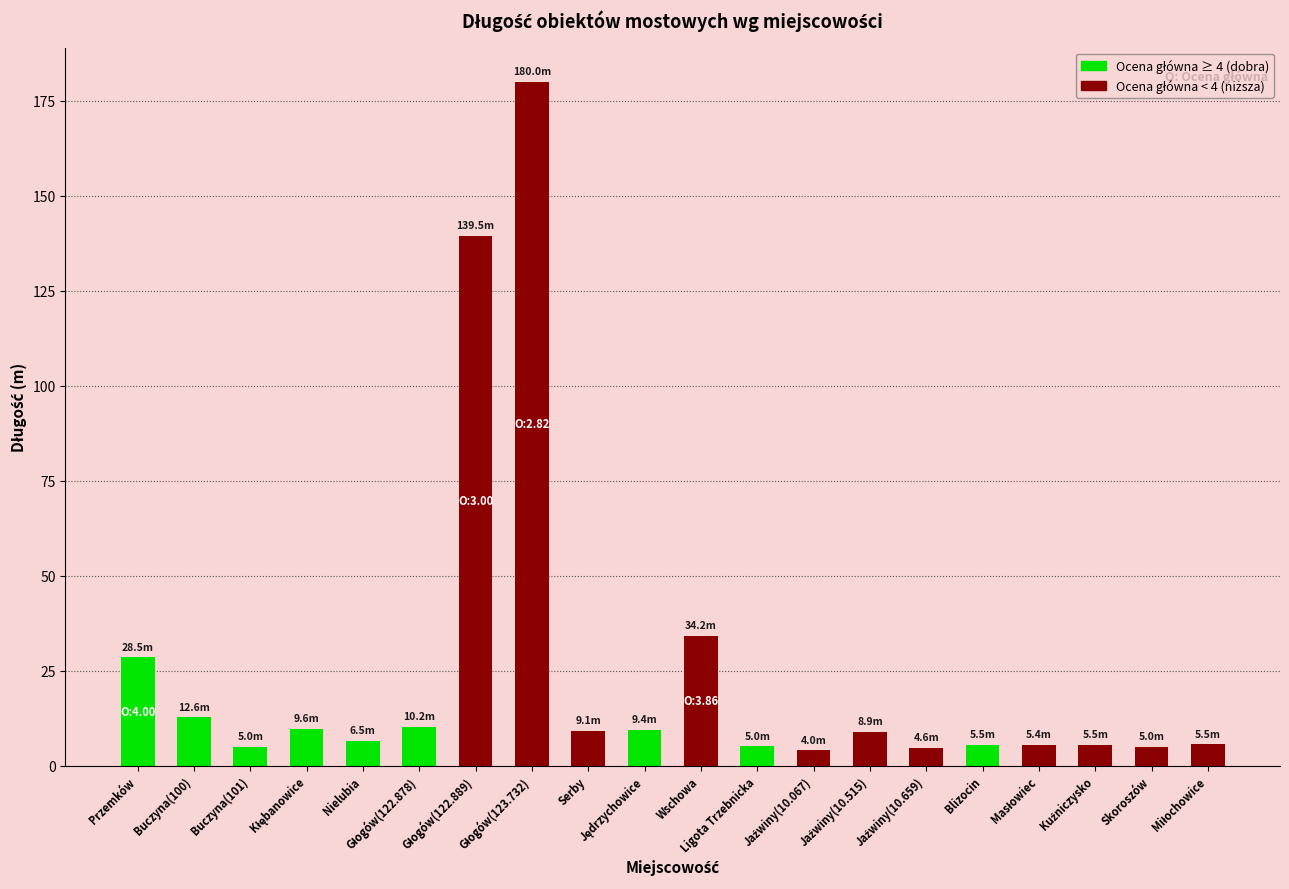

What is the minimum value shown in the chart?

4.0